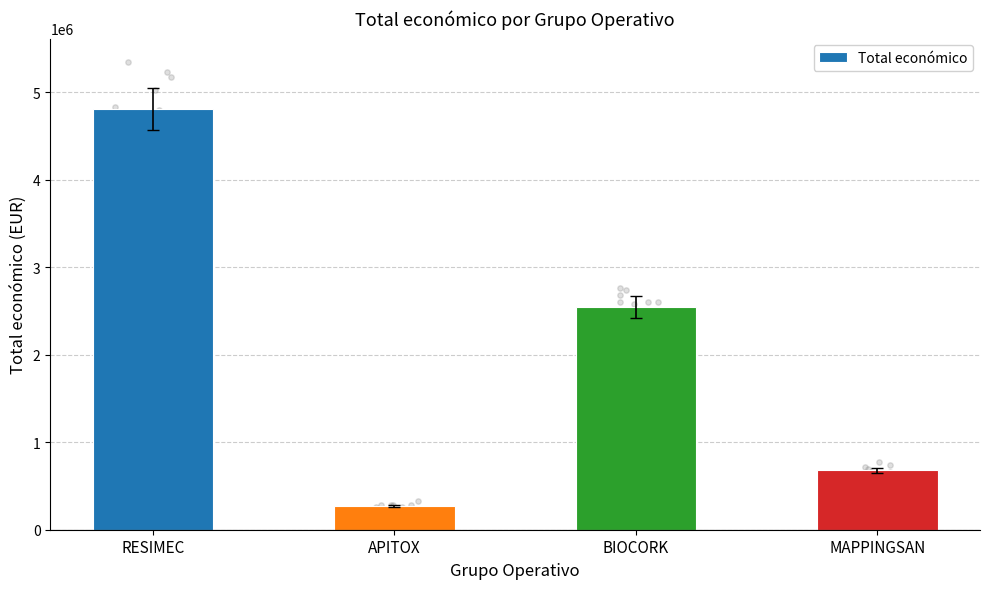

What is the change in value from BIOCORK to MAPPINGSAN?

-1868858